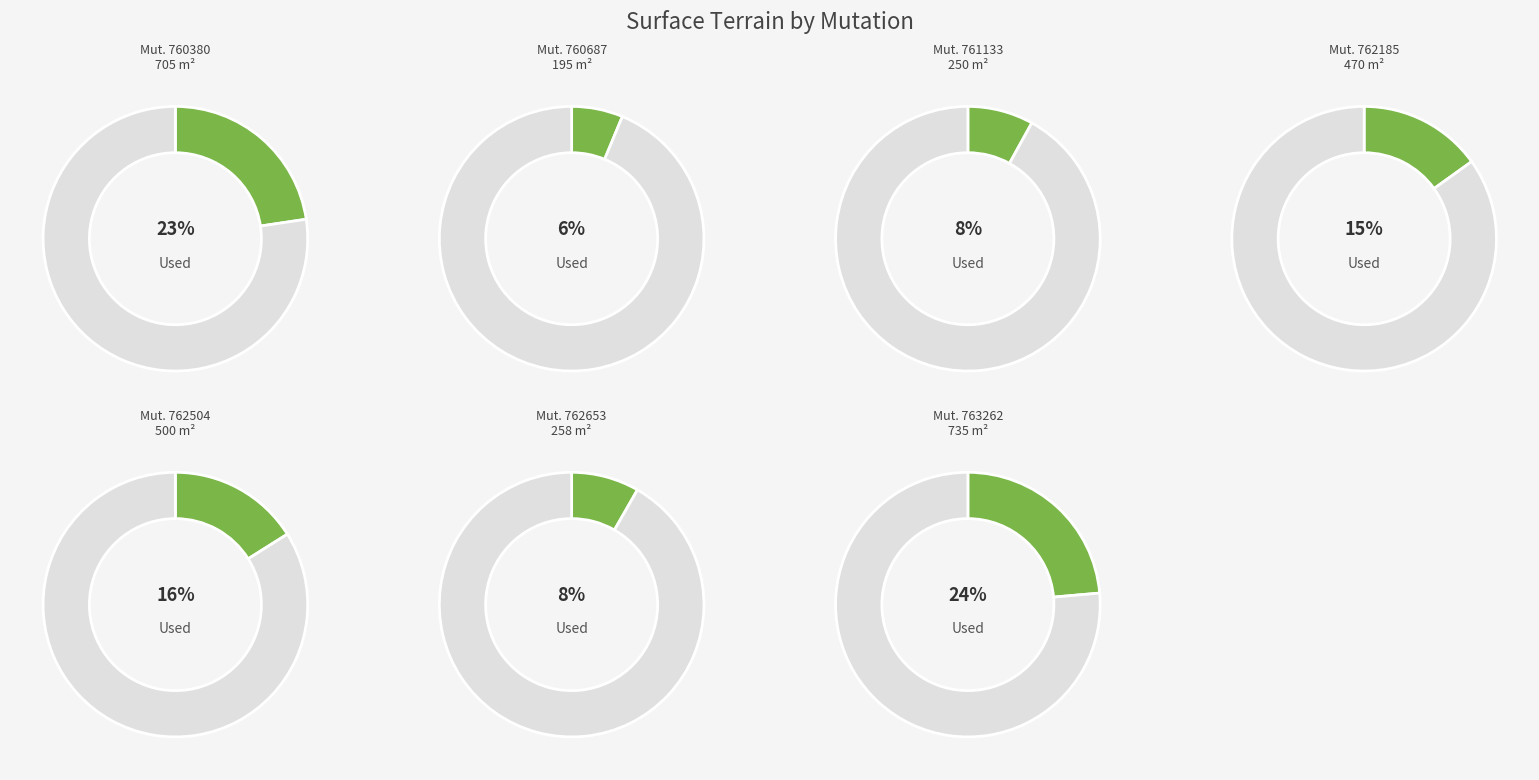

What is the change in value from 2020-760380 to 2020-762504?

-205